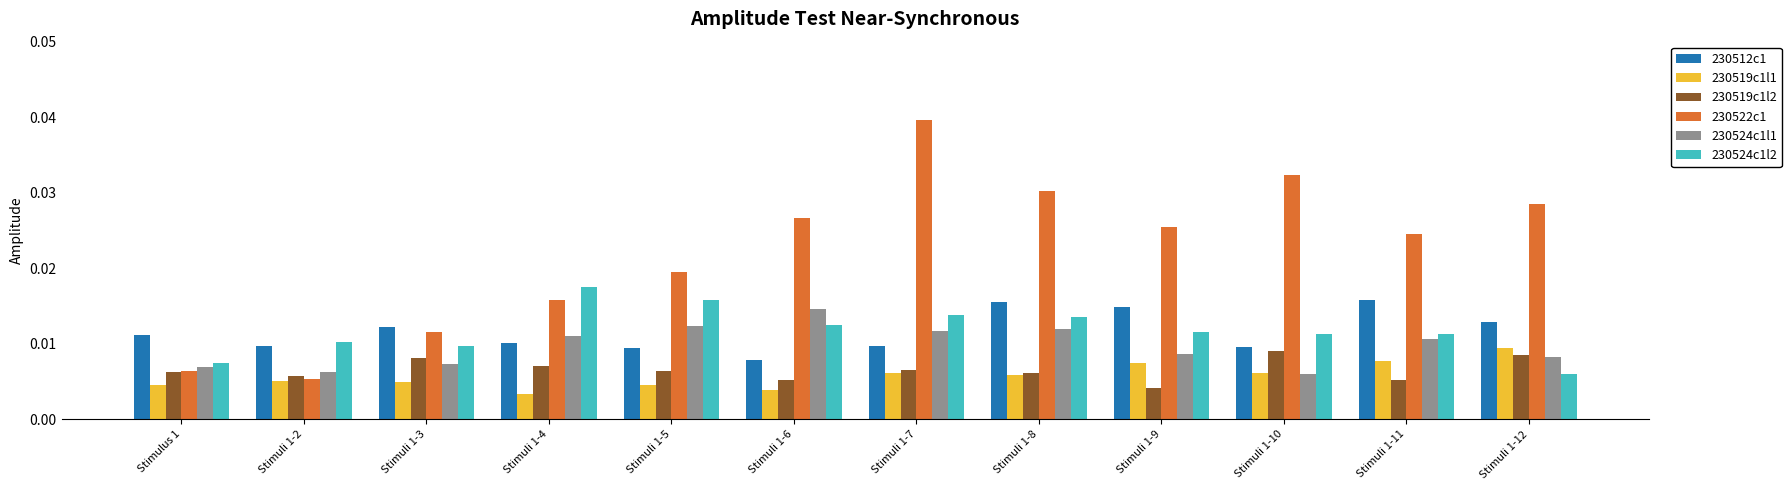

Which category has the highest value across all series?

Stimuli 1-7